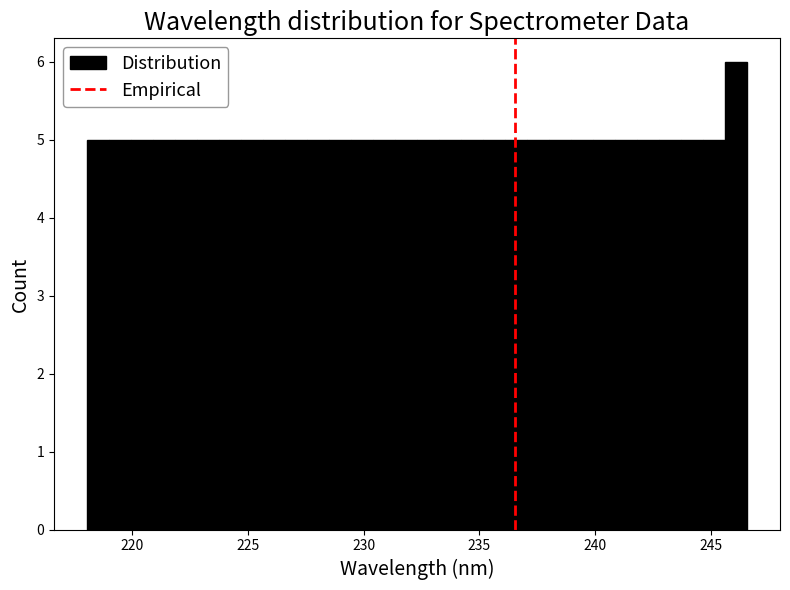

Read against the x-axis, roughly where is the centre of the tallest bar?

246.0